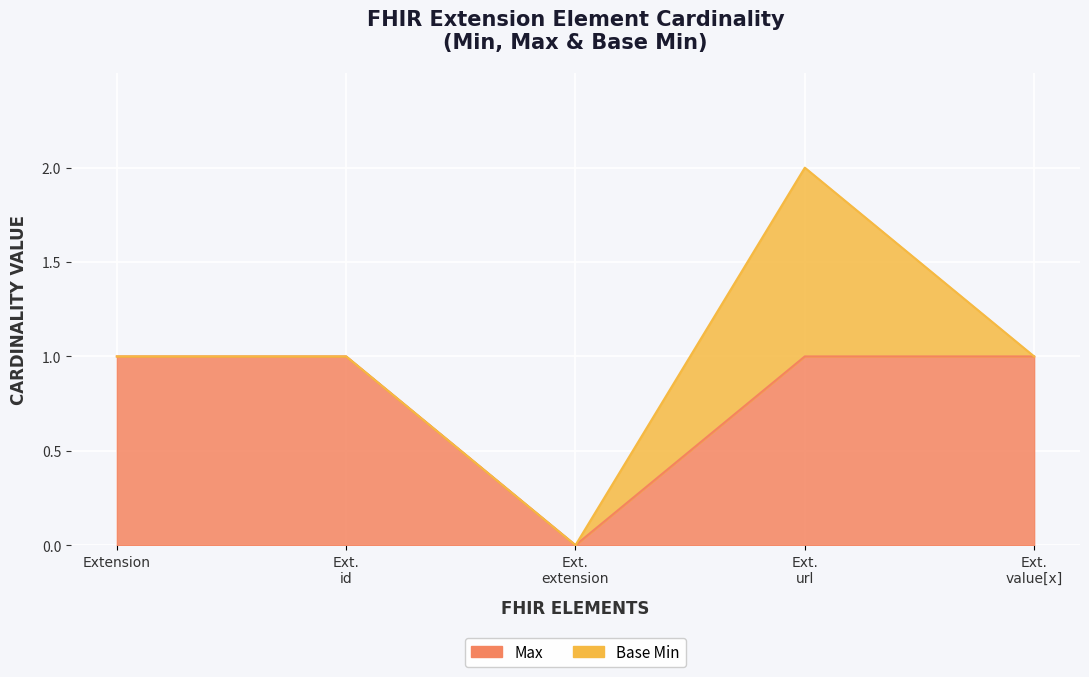

What position from the left is Ext. value[x]?

5